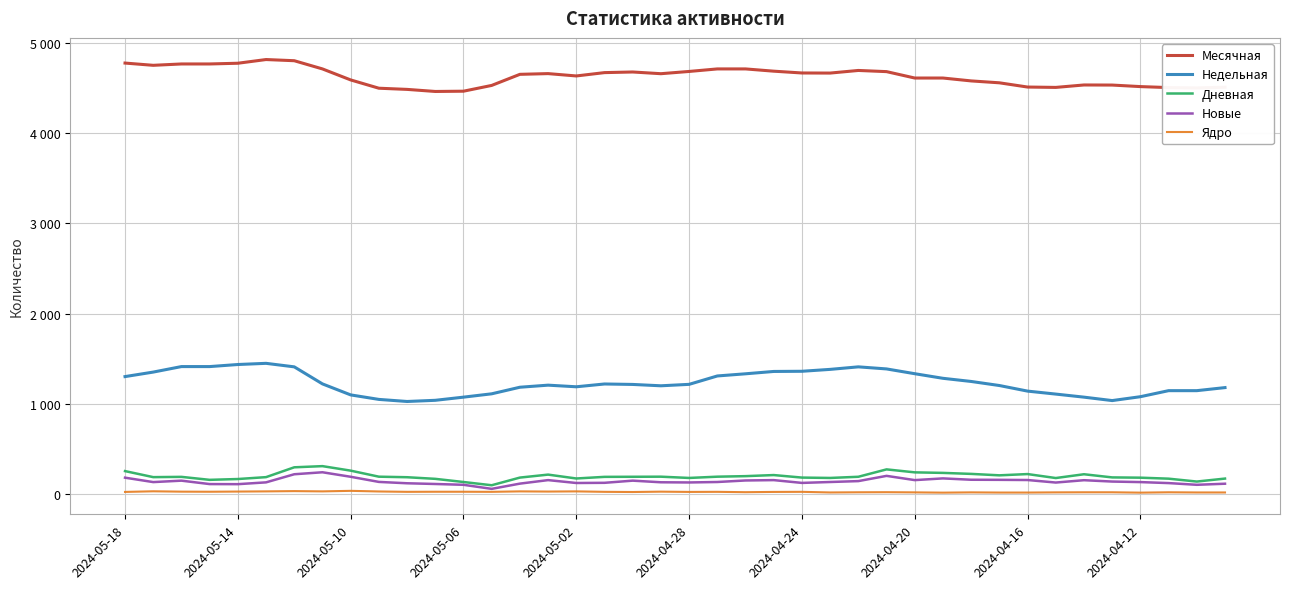

List the series in order of their peak value, lowest first.

Ядро, Новые, Дневная, Недельная, Месячная